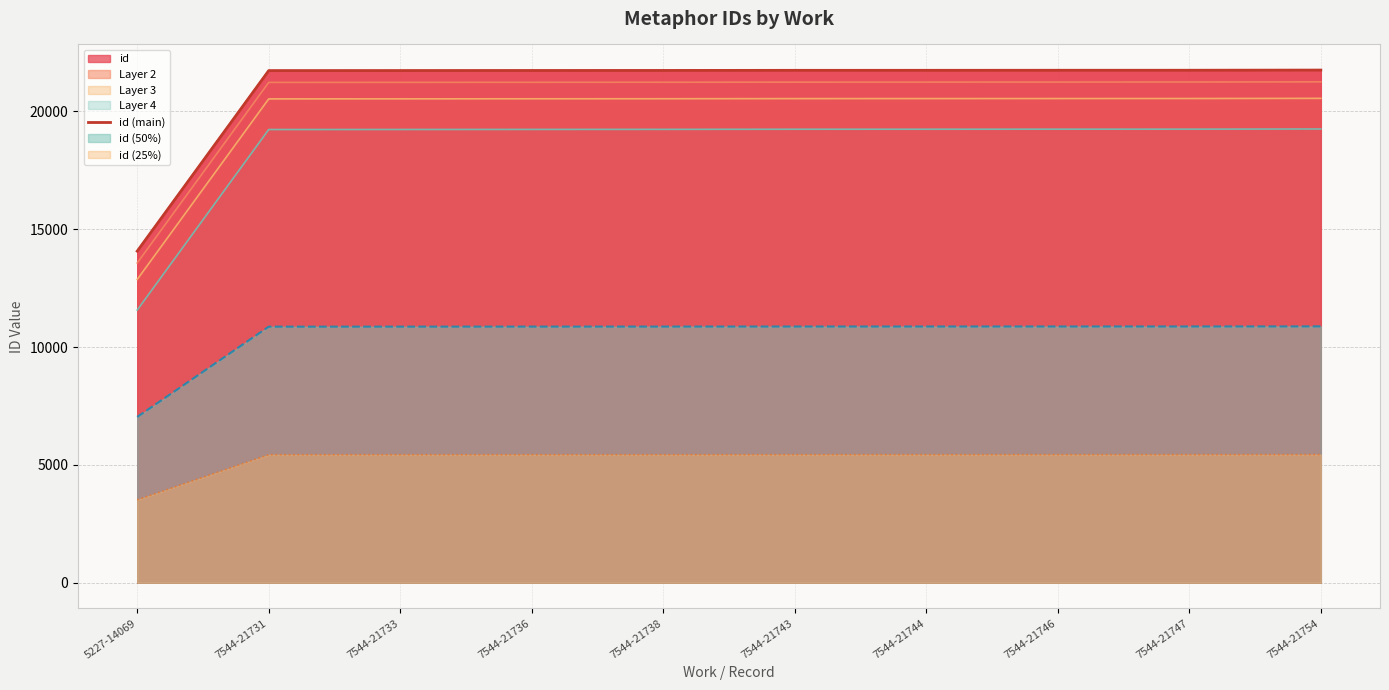

What is the value of the 4th point from the left?

21736